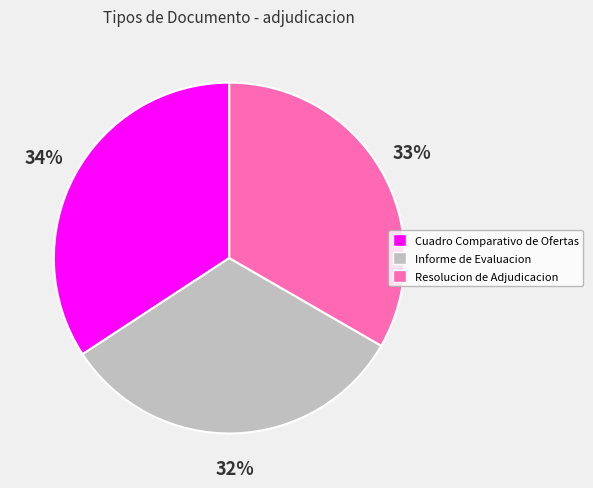

Between Cuadro Comparativo de Ofertas and Informe de Evaluacion, which is larger?

Cuadro Comparativo de Ofertas